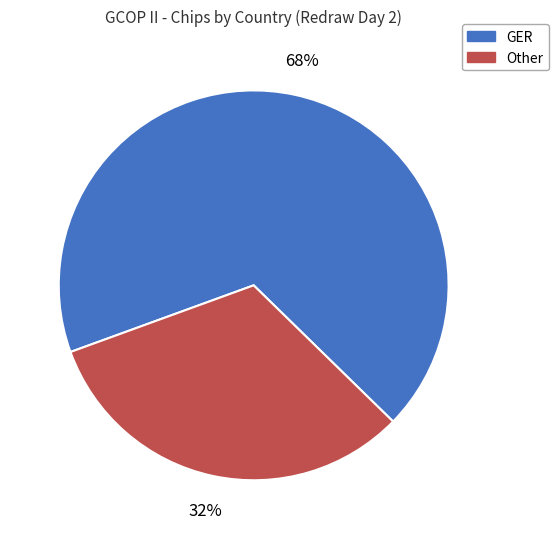

To the nearest percent, what is the average slice percentage?

50%